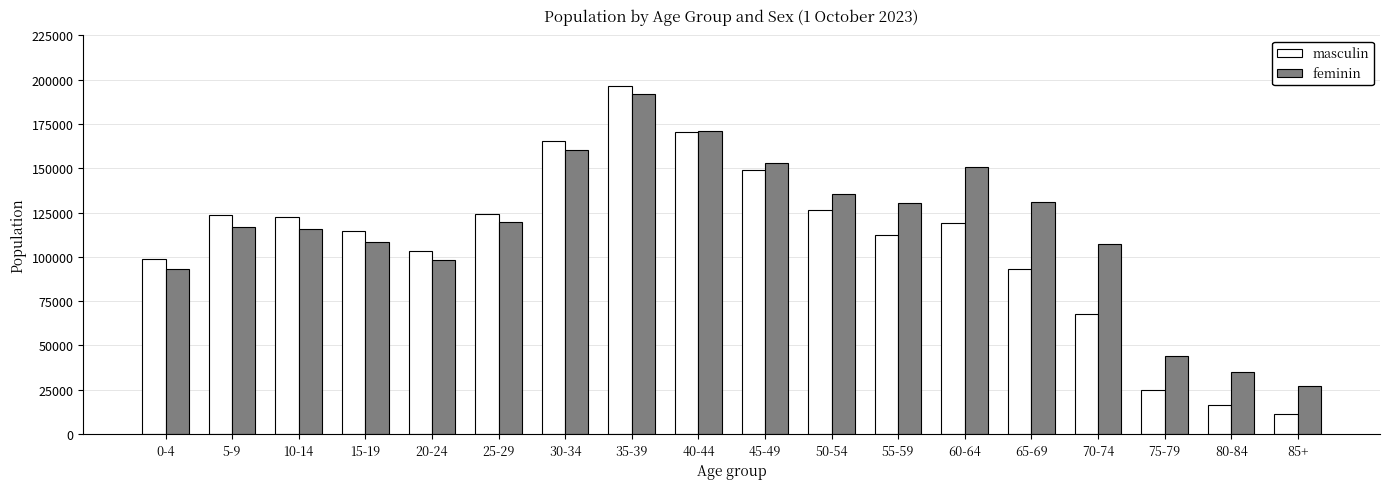

What is the label of the 5th bar from the right?

65-69